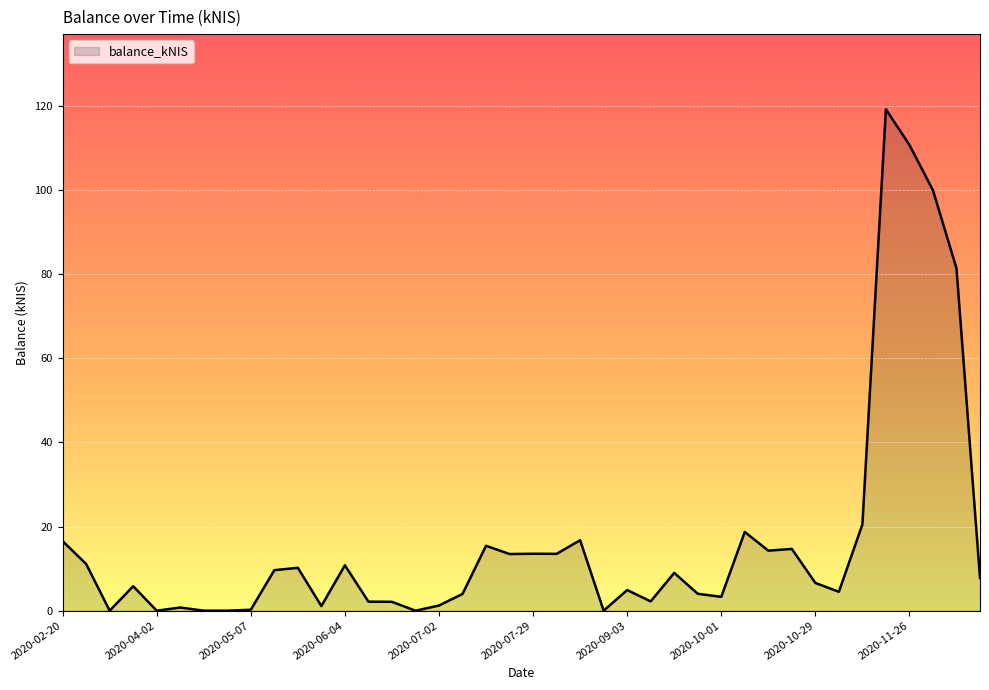

What is the maximum value shown in the chart?

119.2